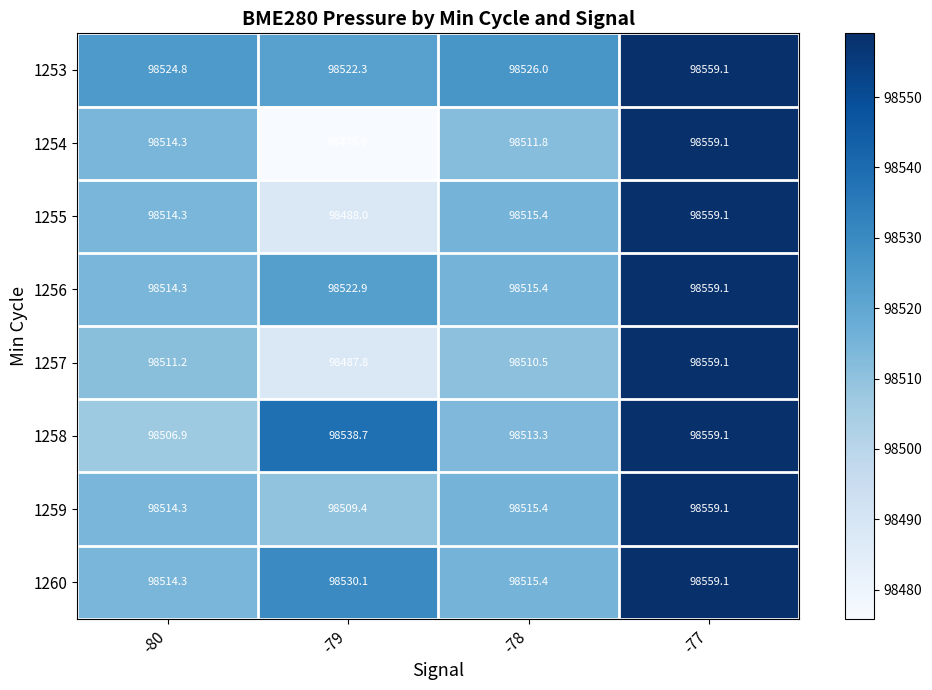

At which label does 1254 reach its minimum?

-79